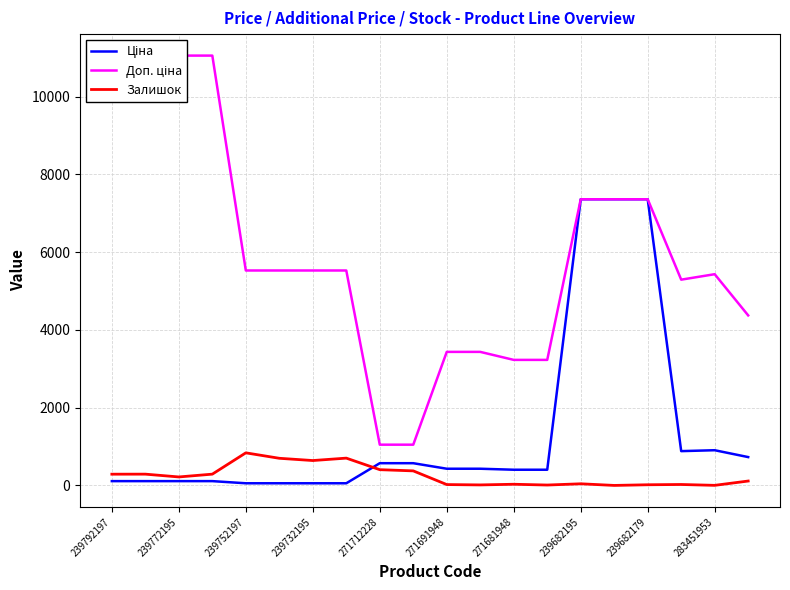

What is the difference between the highest and lowest values at 11?

3421.6